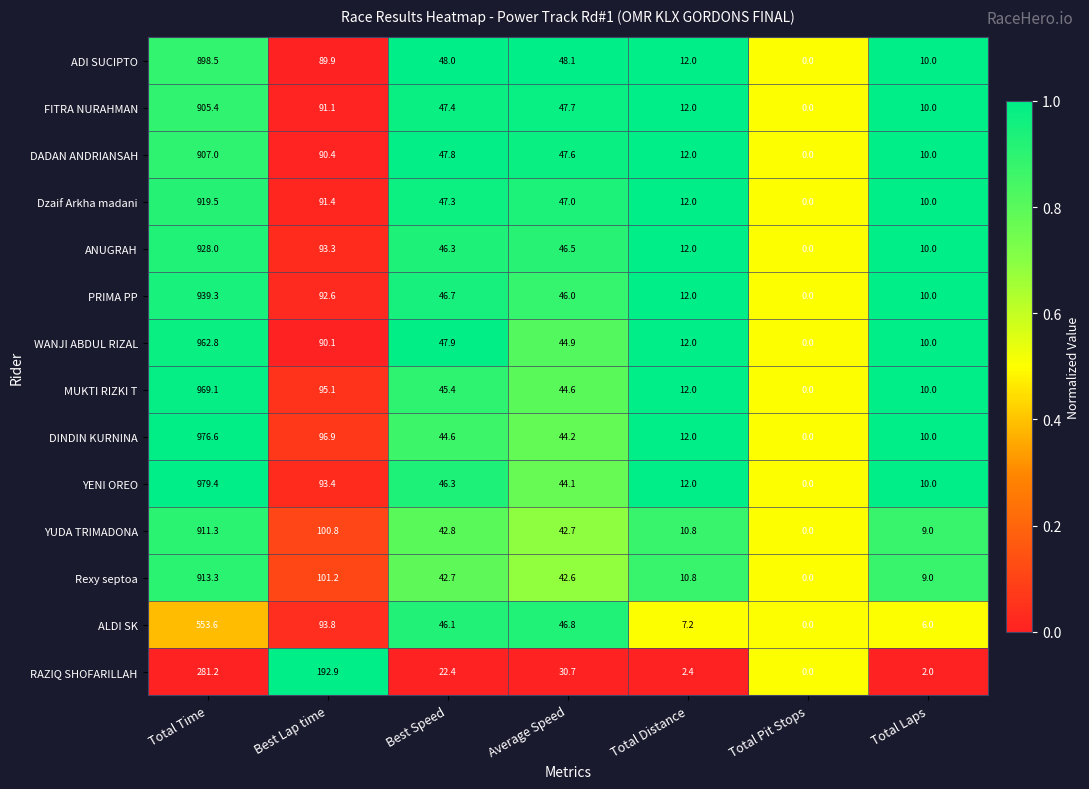

Rank the series at Best Lap time from lowest to highest value.

ADI SUCIPTO, WANJI ABDUL RIZAL, DADAN ANDRIANSAH, FITRA NURAHMAN, Dzaif Arkha madani, PRIMA PP, ANUGRAH, YENI OREO, ALDI SK, MUKTI RIZKI T, DINDIN KURNINA, YUDA TRIMADONA, Rexy septoa, RAZIQ SHOFARILLAH